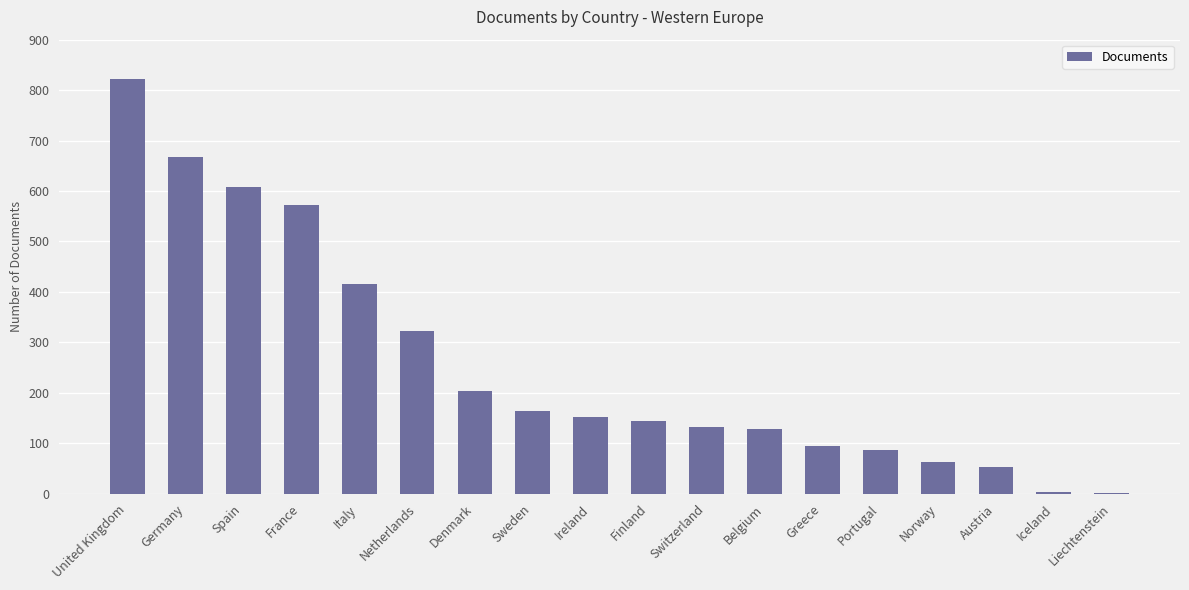

Where does the data first go above 151?

United Kingdom